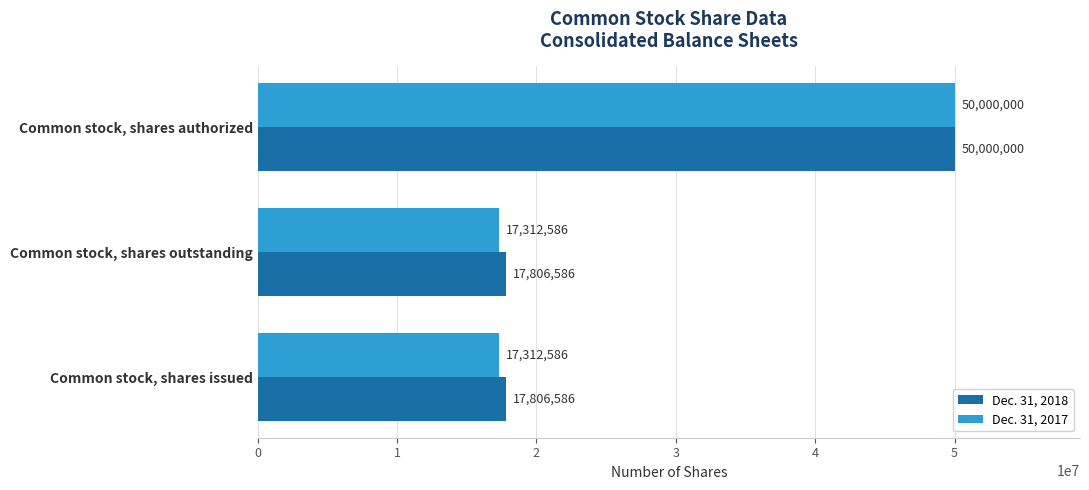

What is the approximate value of Dec. 31, 2018 at Common stock, shares outstanding, to the nearest 100?

17806600